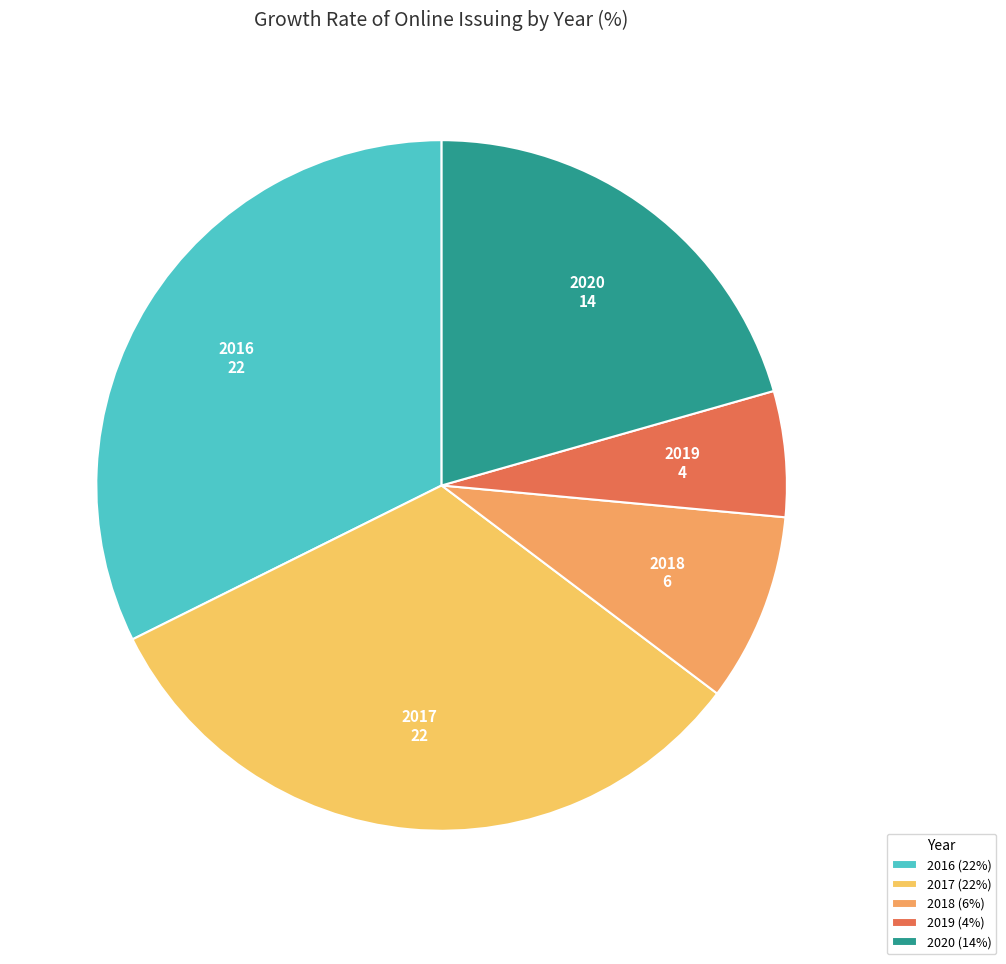

How many slices are in this pie chart?

5